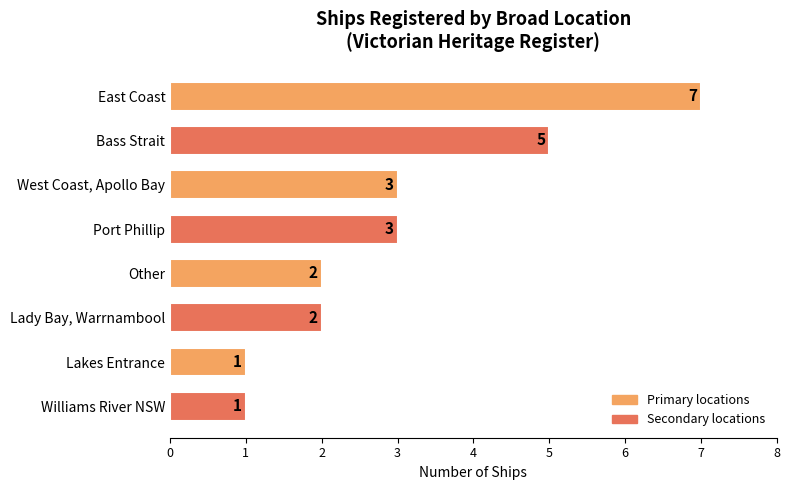

What is the average value?

3